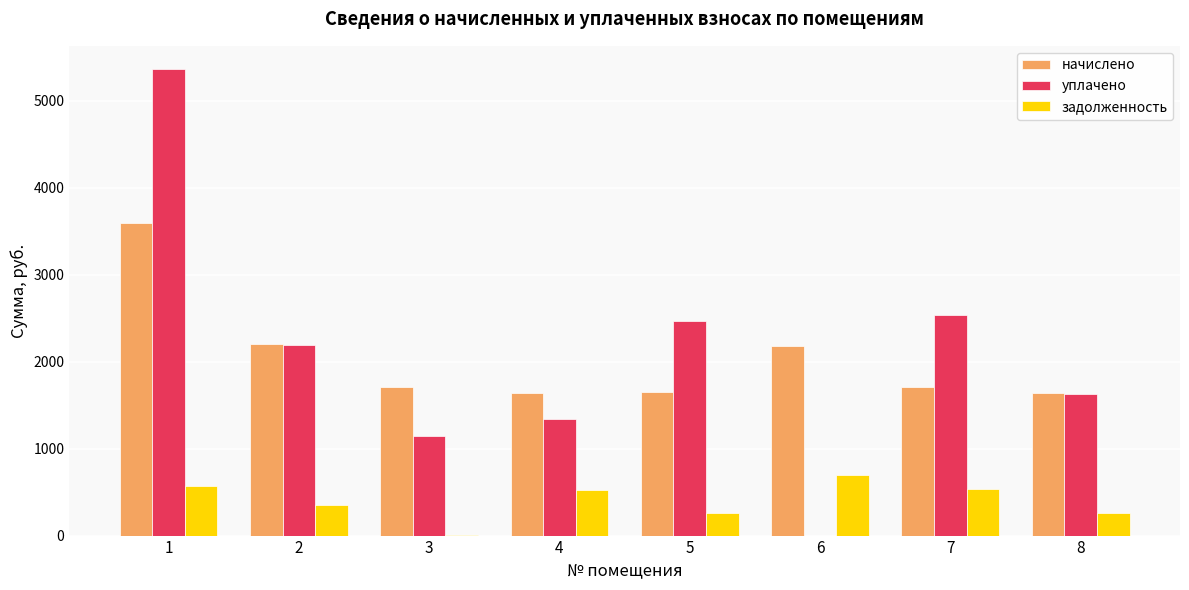

What is the average value of the задолженность series?

401.3